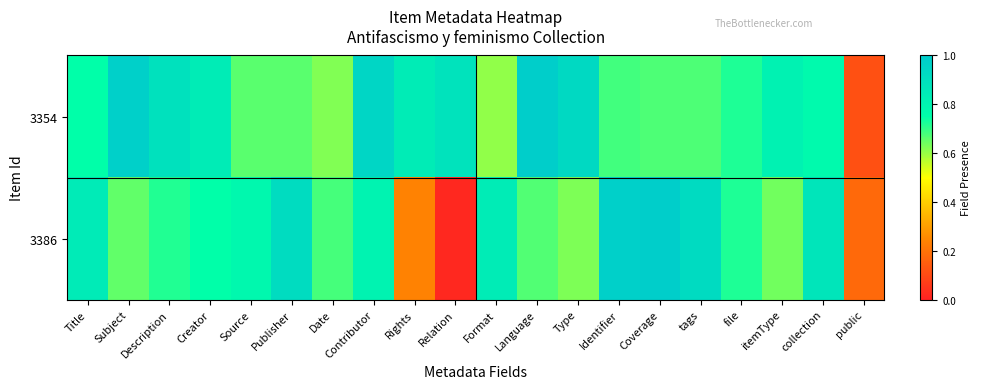

Which series has the widest spread of values?

3386